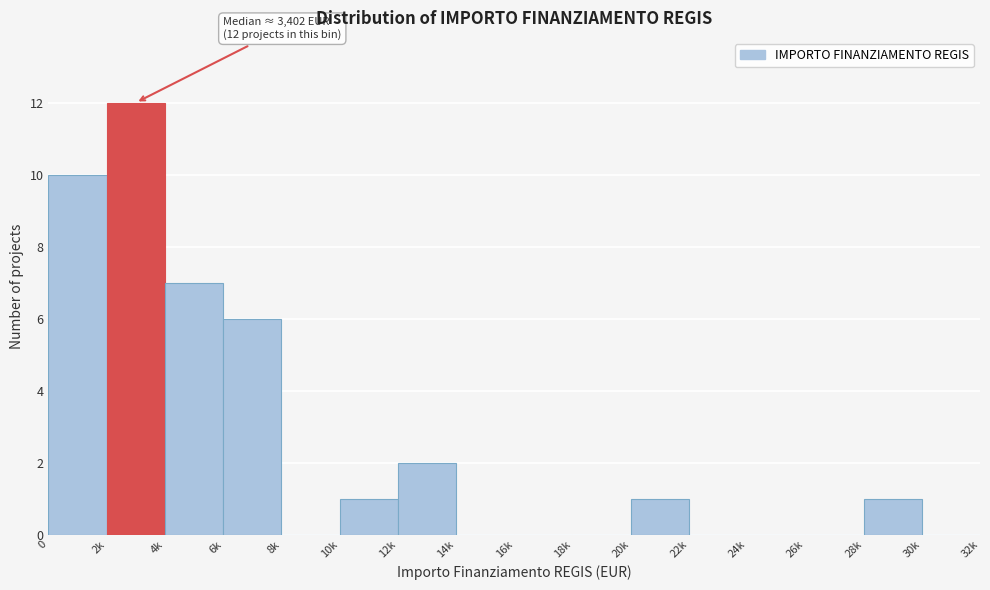

Reading right to left, transcribe all the data shown in this chart.

30k=0	28k=1	26k=0	24k=0	22k=0	20k=1	18k=0	16k=0	14k=0	12k=2	10k=1	8k=0	6k=6	4k=7	2k=12	0=10